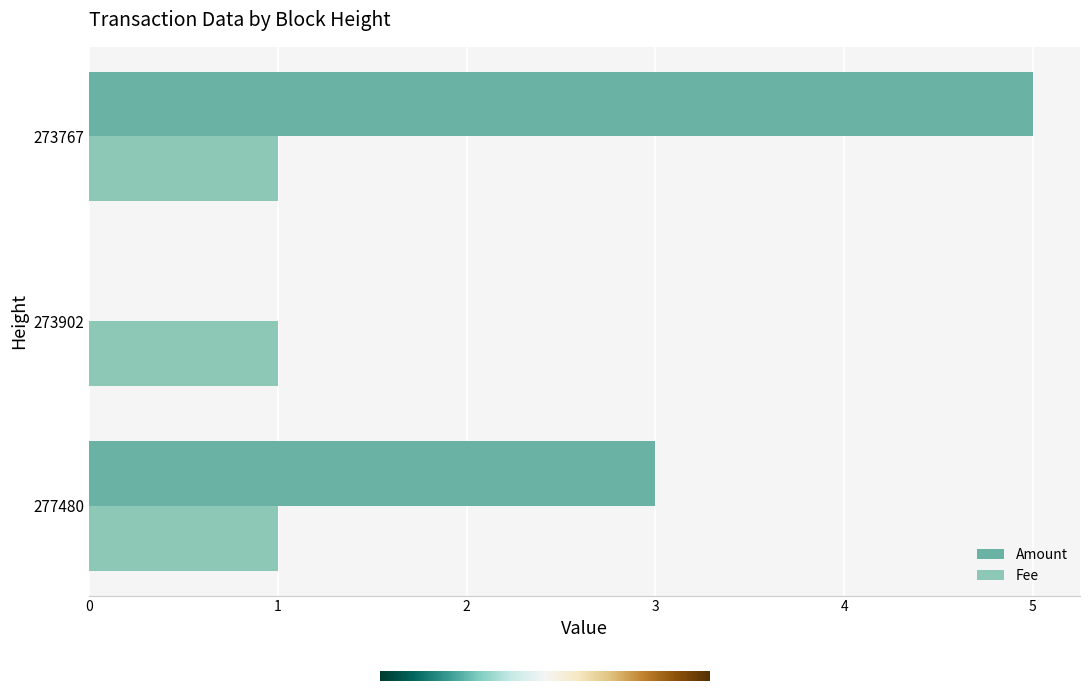

Between 273902 and 273767, which series saw the biggest shift?

Amount